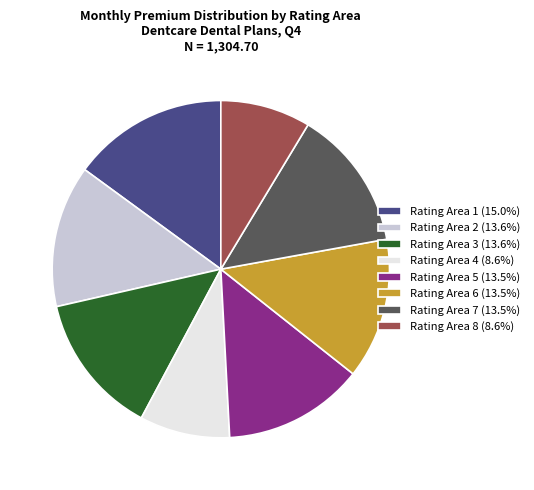

What is the ratio of the value at Rating Area 3 (13.6%) to the value at Rating Area 4 (8.6%)?

1.6